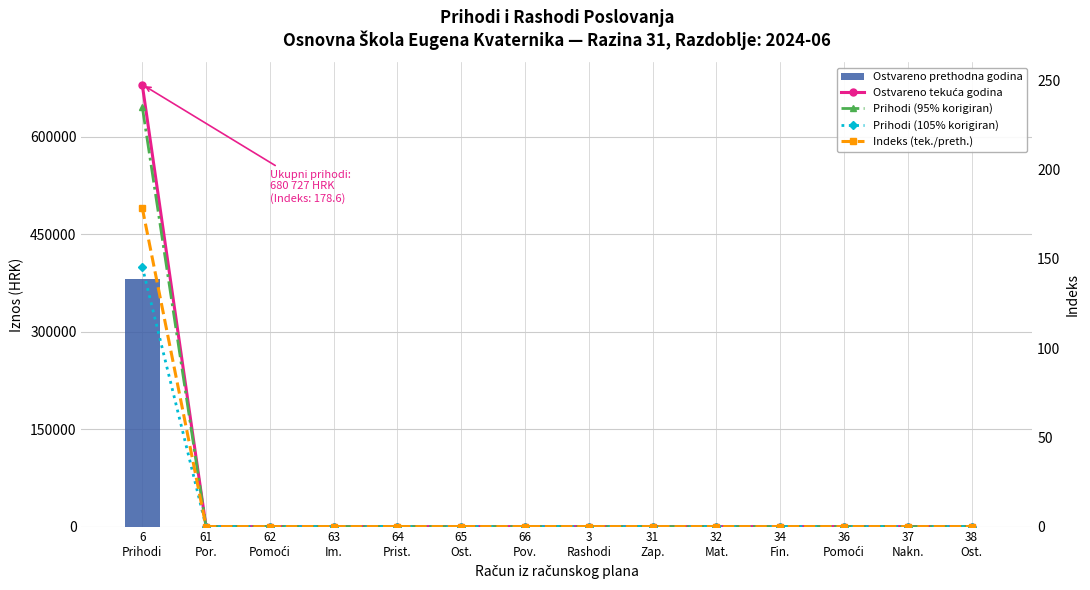

Which series has the widest spread of values?

Ostvareno tekuća godina